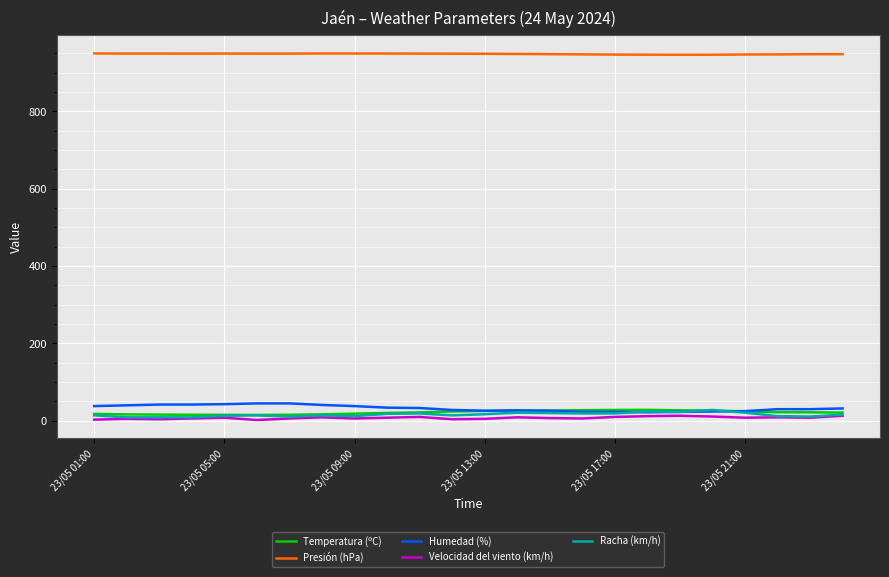

True or false: Racha (km/h) and Presión (hPa) cross at least once.

False